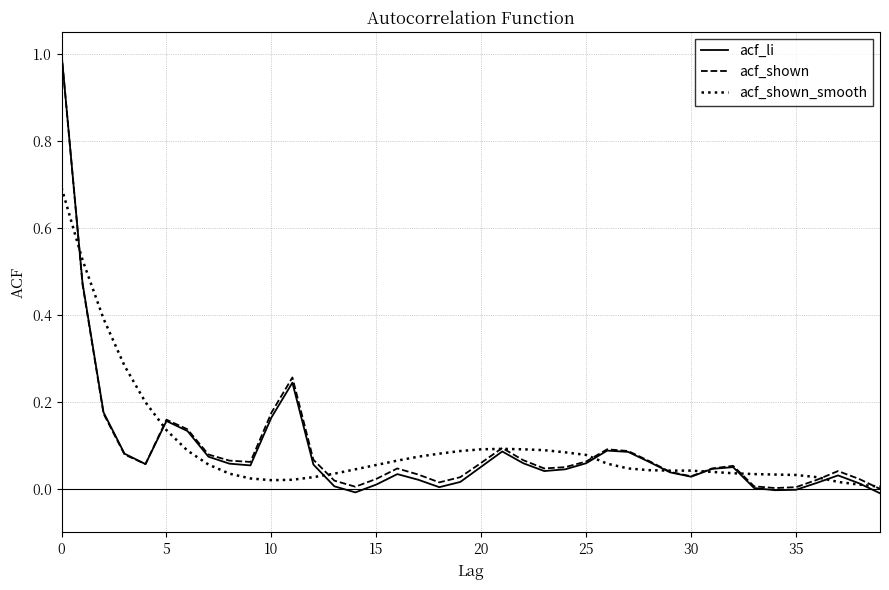

What is the highest value of the acf_li series?

1.0